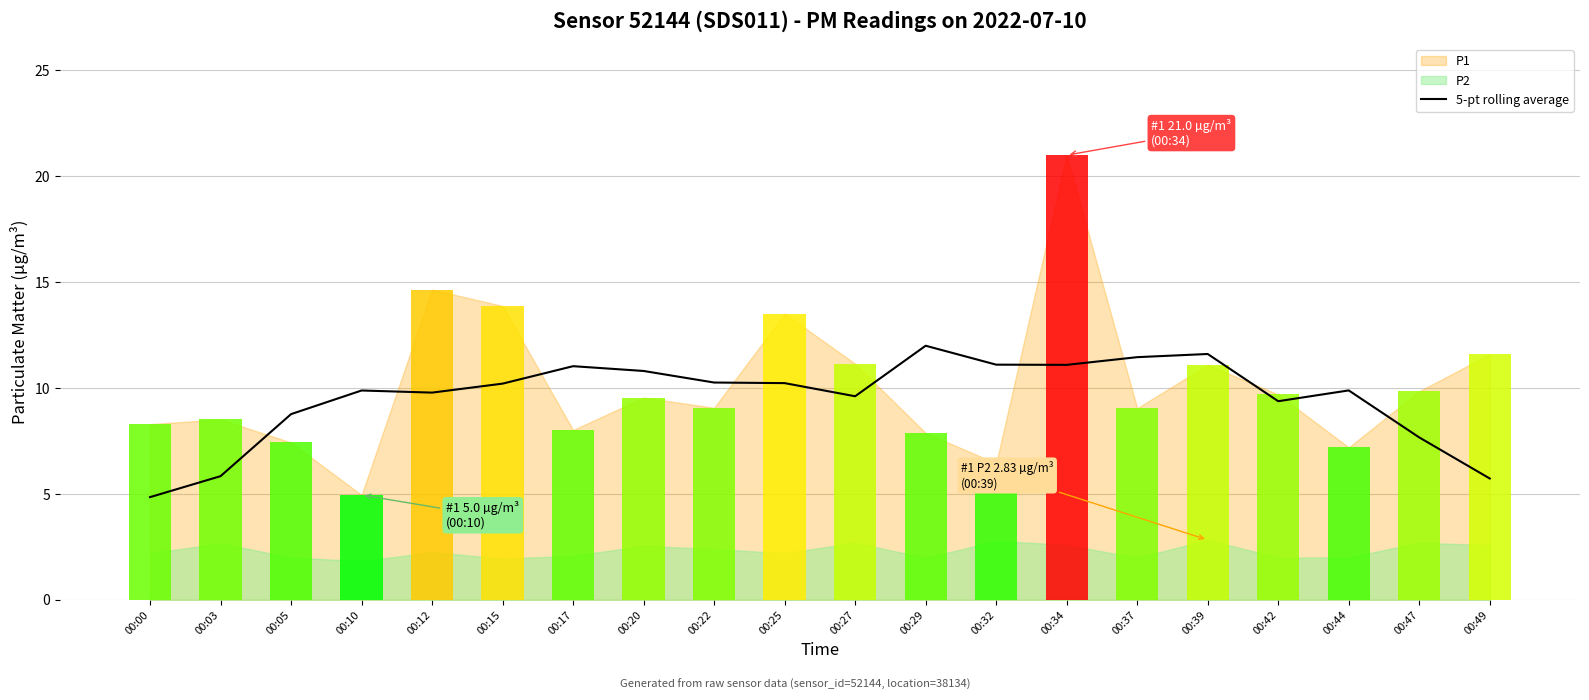

Which category has the lowest value across all series?

00:00